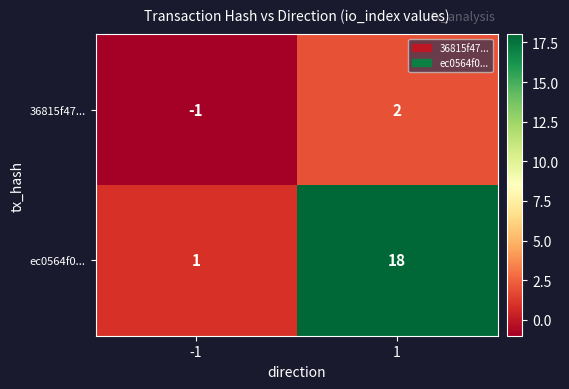

Reading right to left, extract all data points from this chart.

36815f47...: 2	-1
ec0564f0...: 18	1